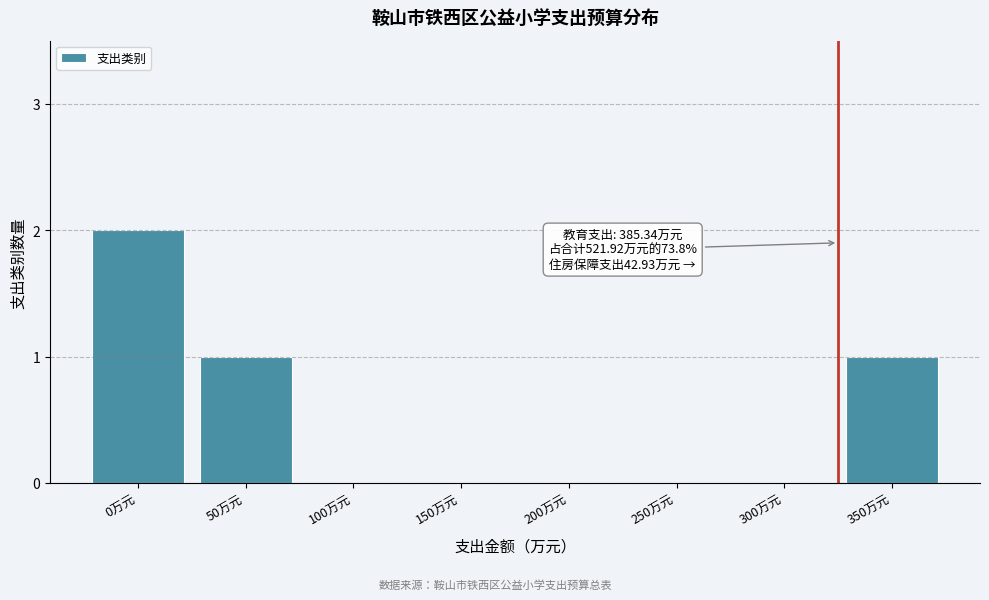

Reading right to left, extract all data points from this chart.

350万元=1	300万元=0	250万元=0	200万元=0	150万元=0	100万元=0	50万元=1	0万元=2